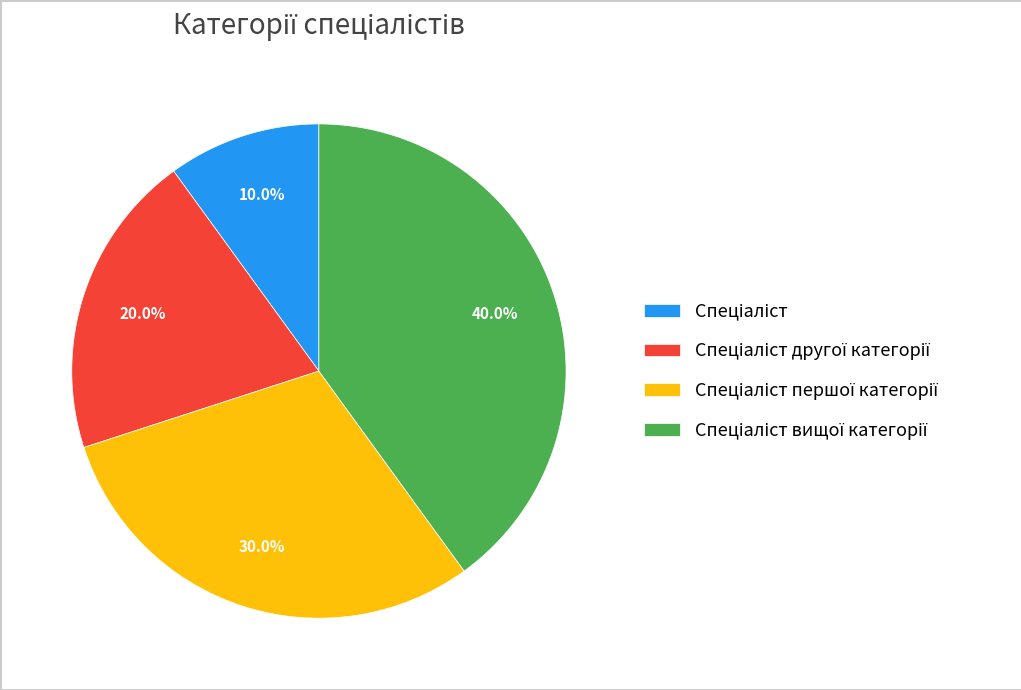

Is there a majority slice in this chart?

No